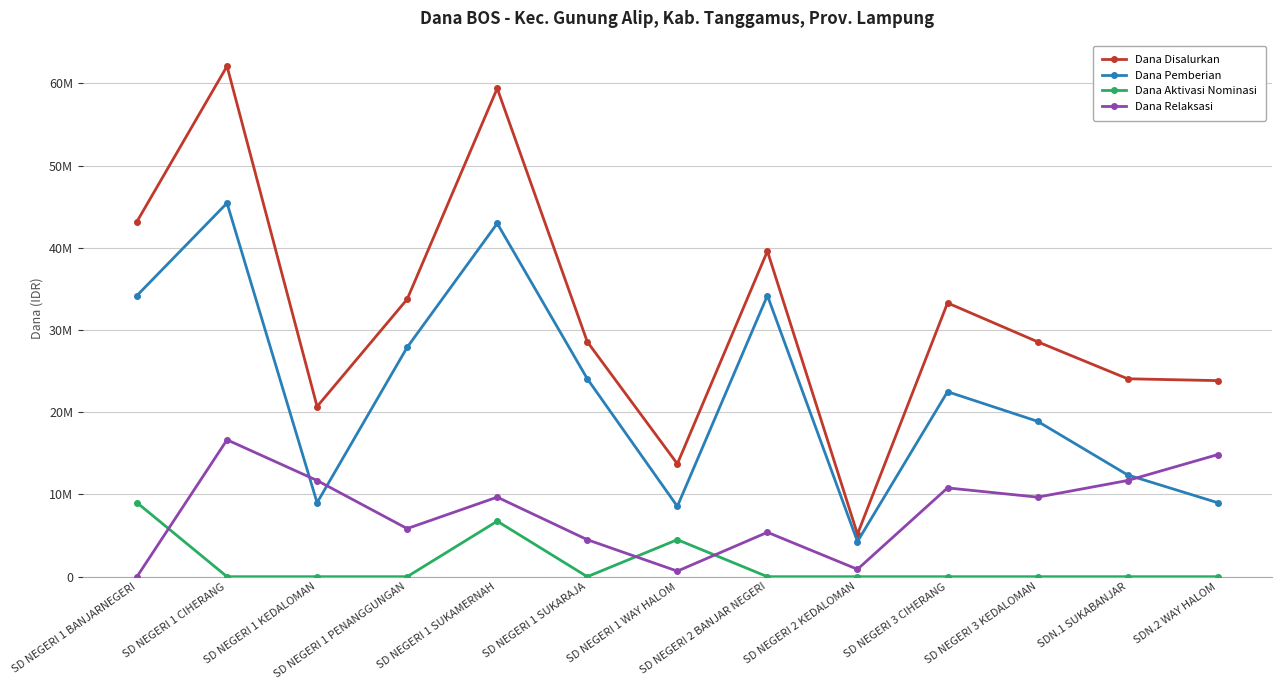

At which category is the sum across all series the highest?

SD NEGERI 1 CIHERANG